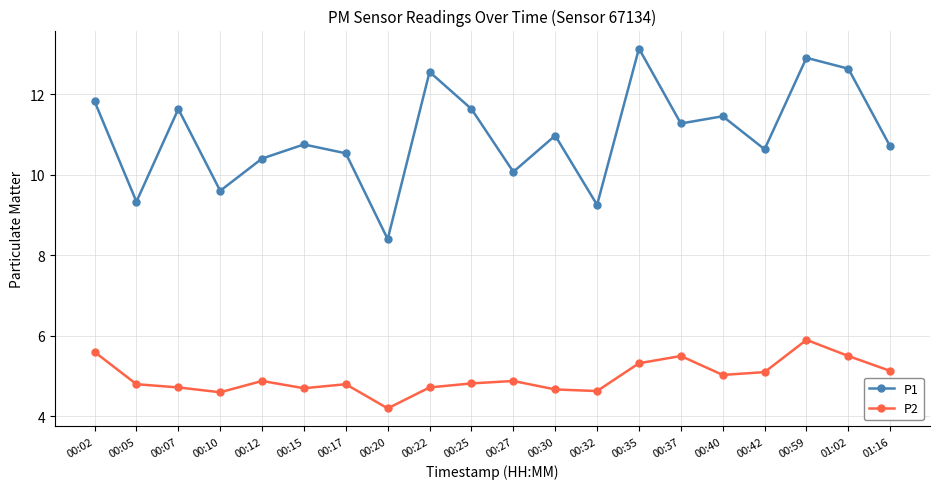

What is the approximate value of P2 at 00:35?

5.3